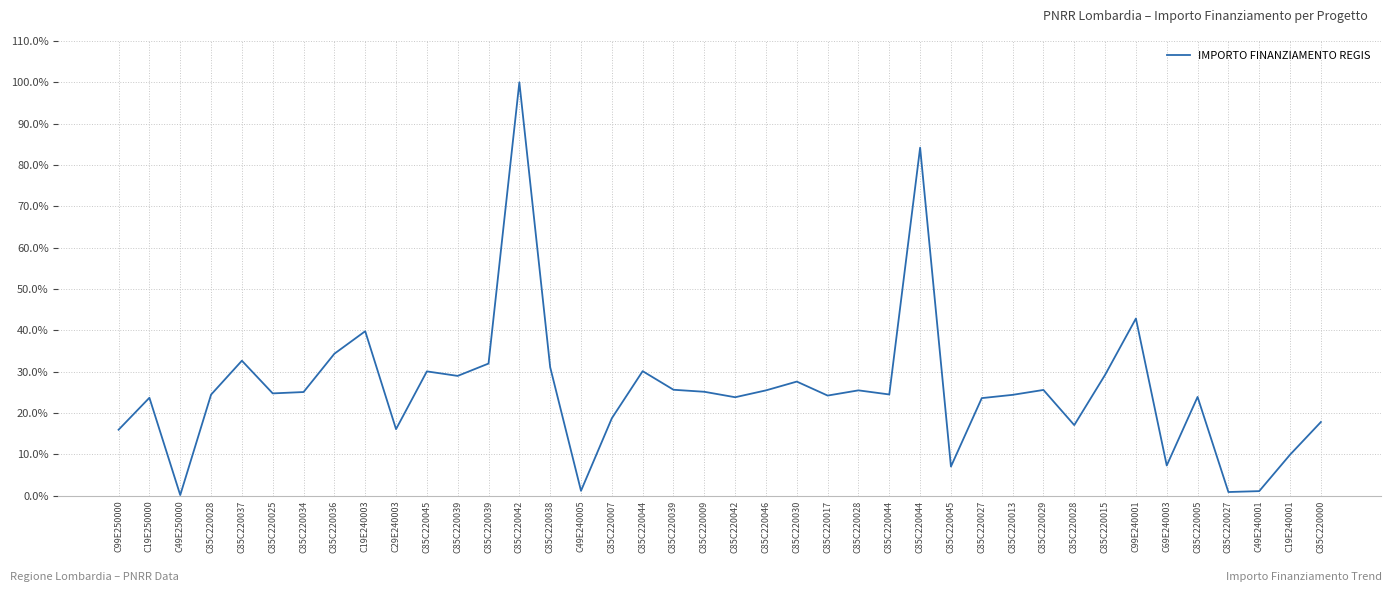

How many lines are shown in the chart?

1